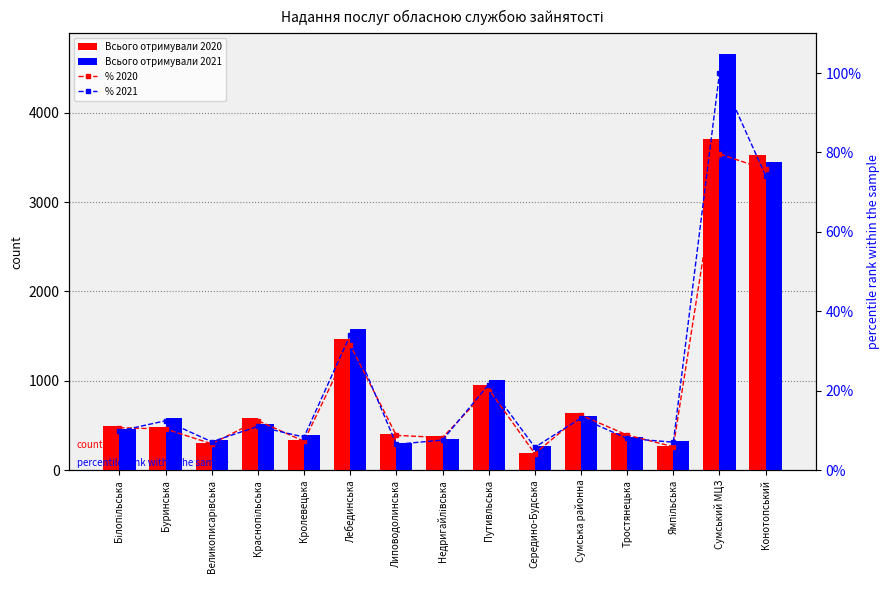

What is the average value of the Всього отримували 2020 series?

945.1